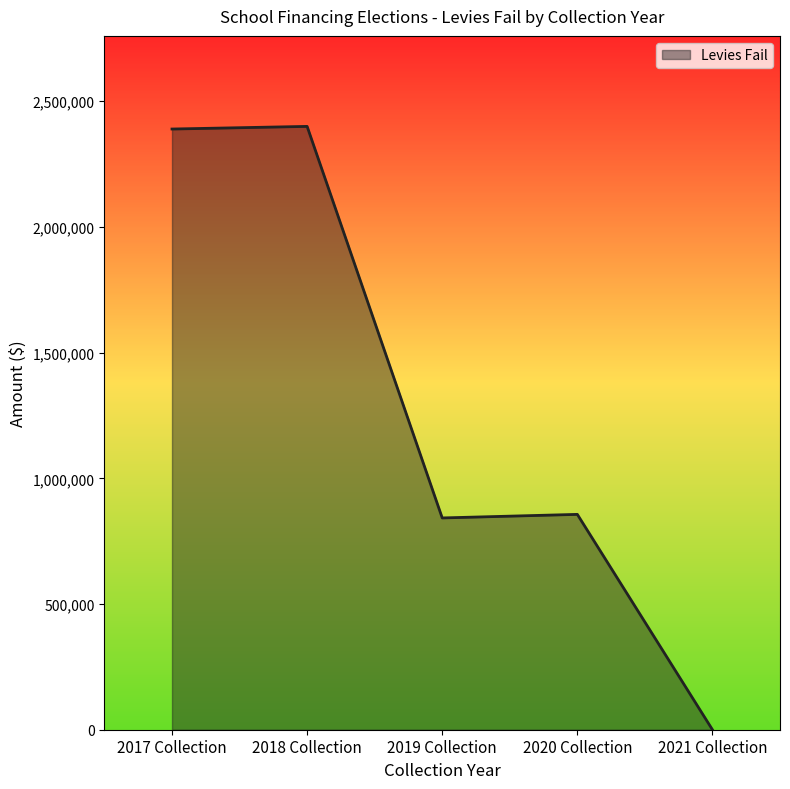

What is the approximate value at 2020 Collection, to the nearest 100?

856500